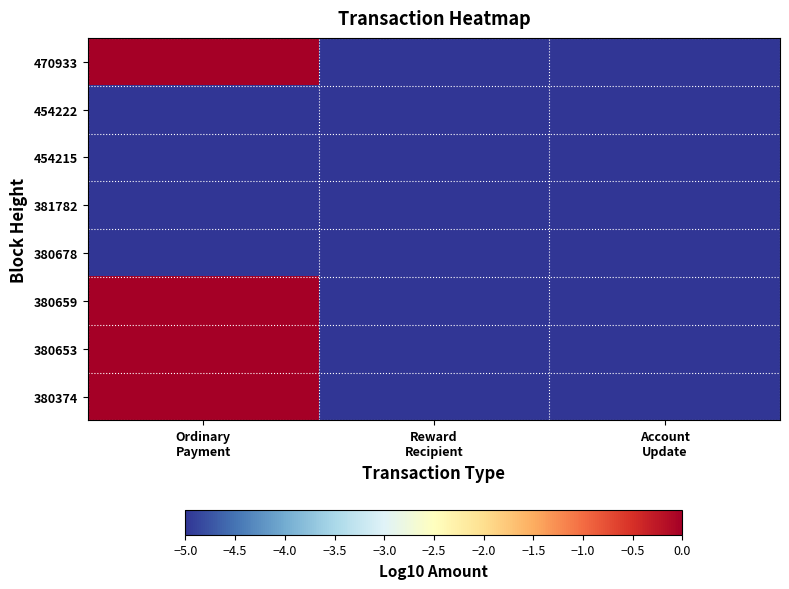

How many series are shown in this chart?

8